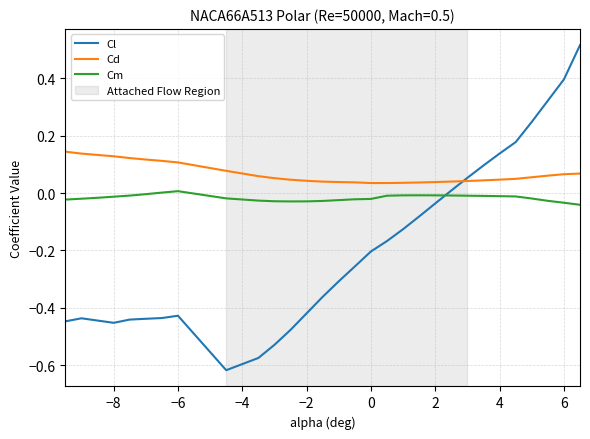

Rank the series by their average value, from highest to lowest.

Cd, Cm, Cl